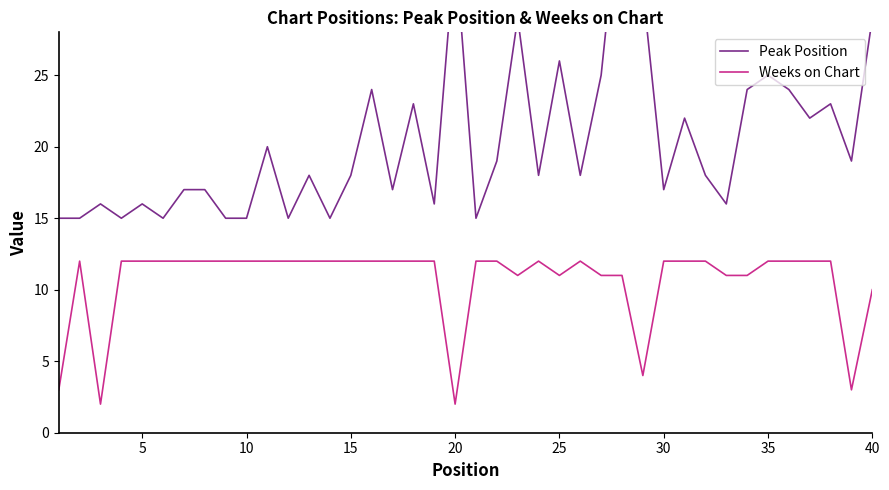

In Peak Position, how many points are lower than both neighbors (excluding endpoints)?

13